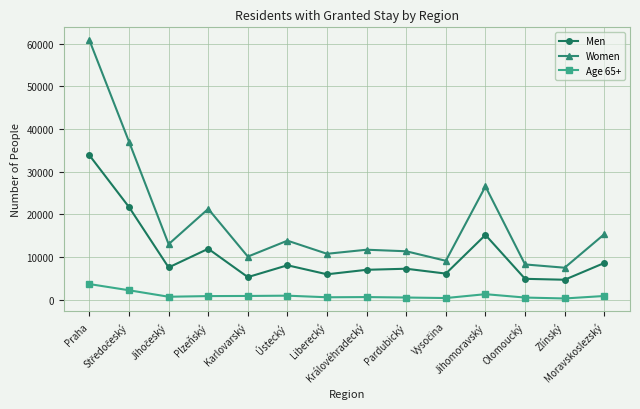

True or false: Age 65+ has a value of 876 at Plzeňský.

True